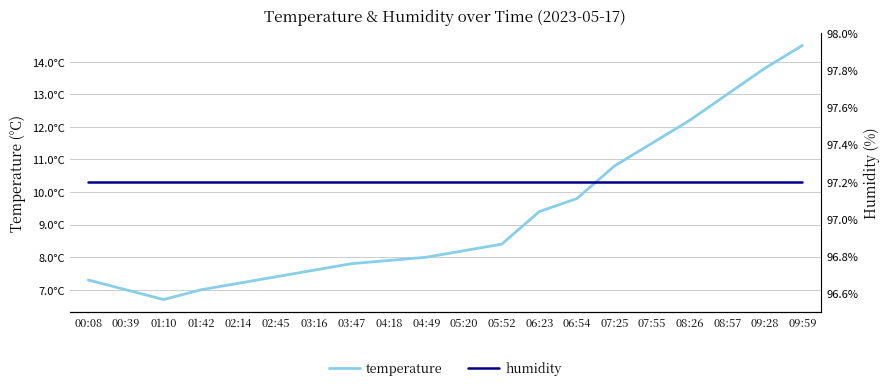

True or false: temperature has a value of 1.5 at 00:39.

False